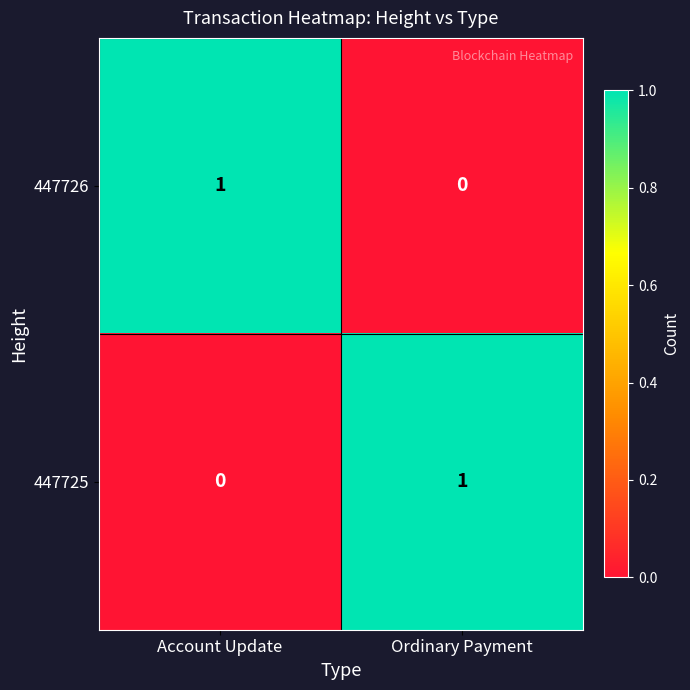

Where is 447725 nearest to the value 0?

Account Update